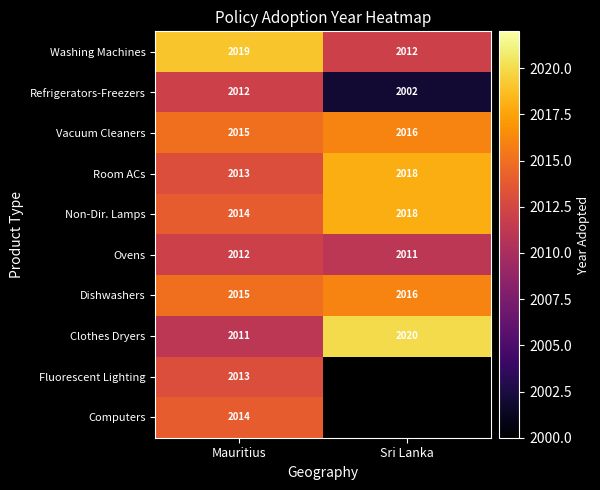

The value of Non-Dir. Lamps at Sri Lanka is 678.6. True or false?

False